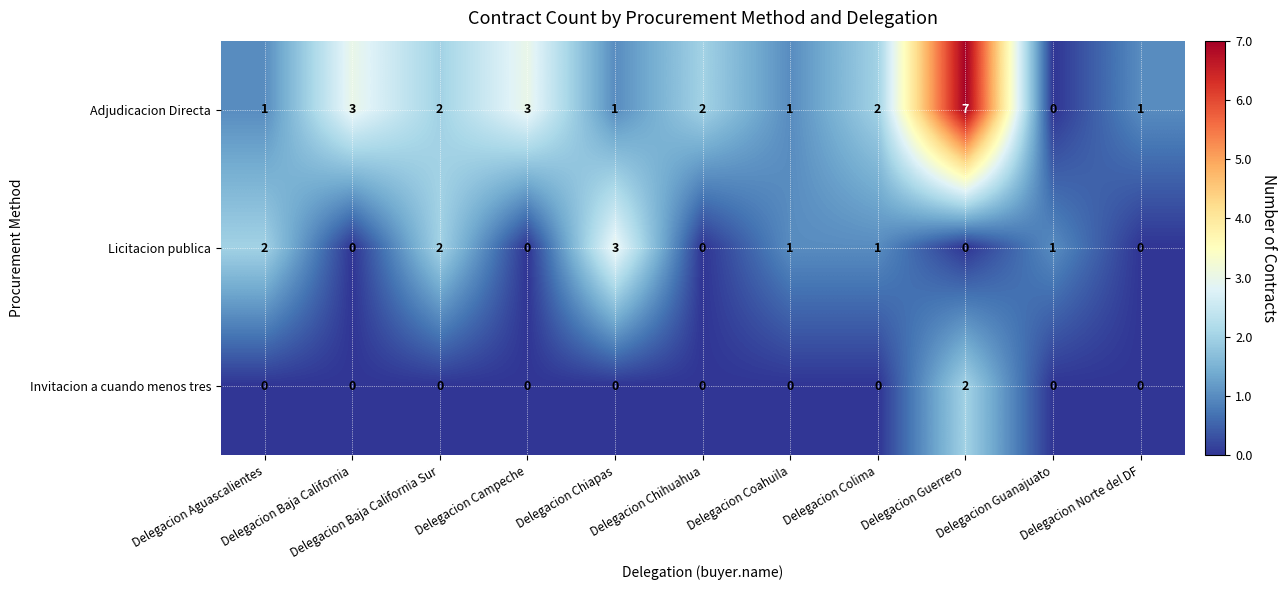

At how many categories does at least one series exceed 0?

11